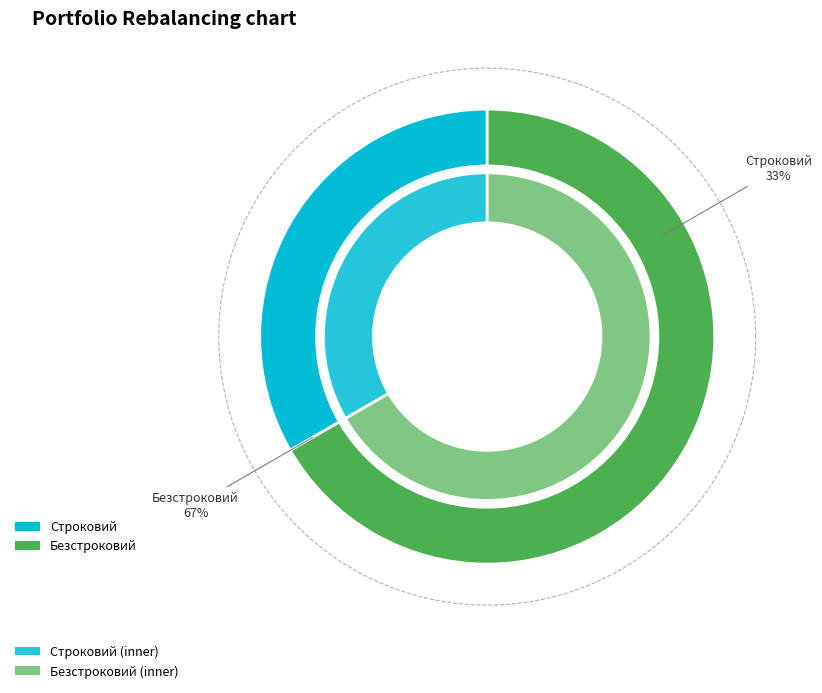

To the nearest percent, what percentage of the pie is Безстроковий?

67%